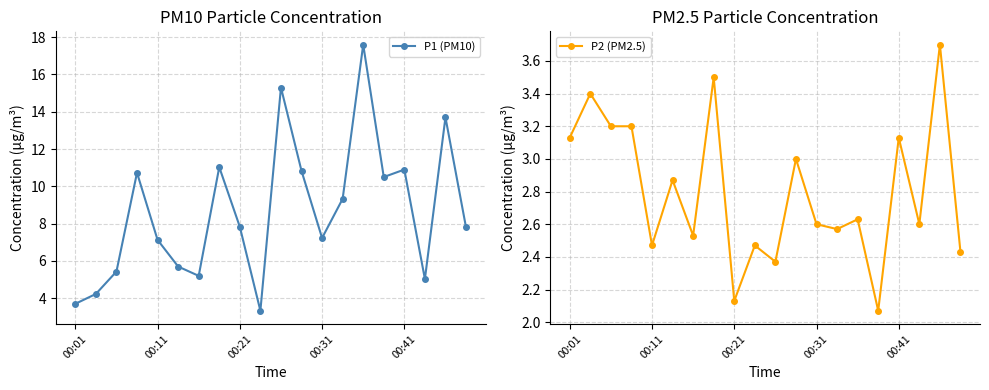

True or false: P1 (PM10) and P2 (PM2.5) intersect in this chart.

False